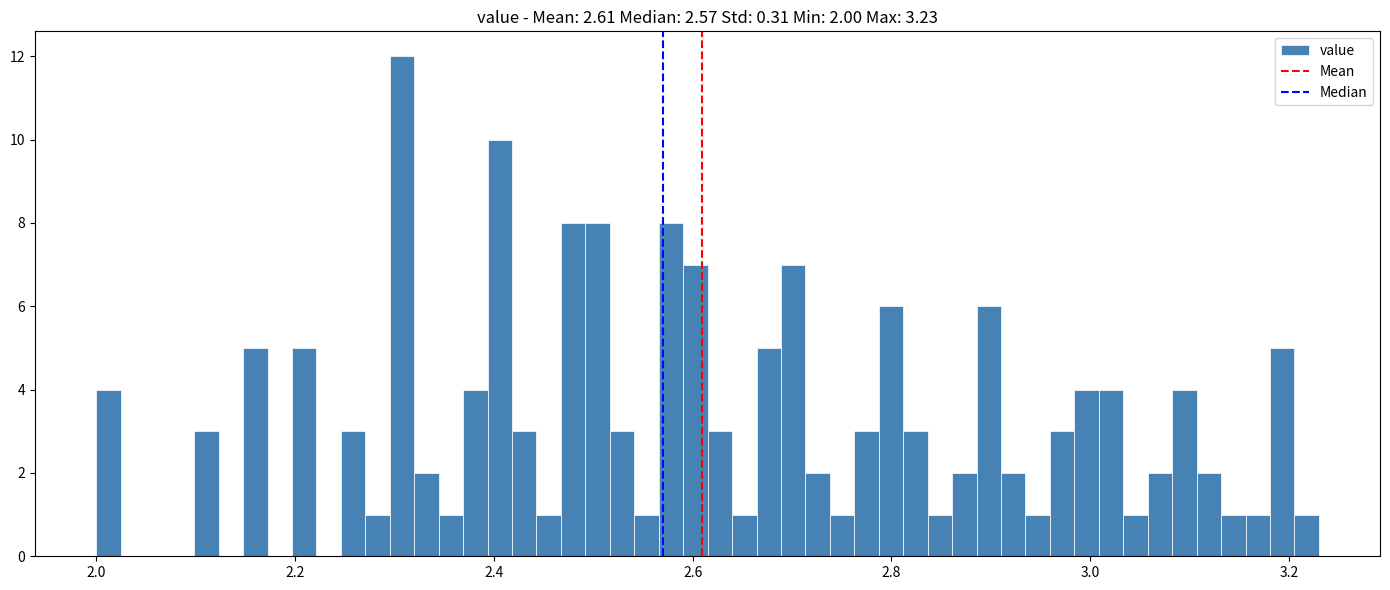

Around what value on the x-axis is the tallest bar? Give the approximate position of its centre, as read against the axis.

2.30